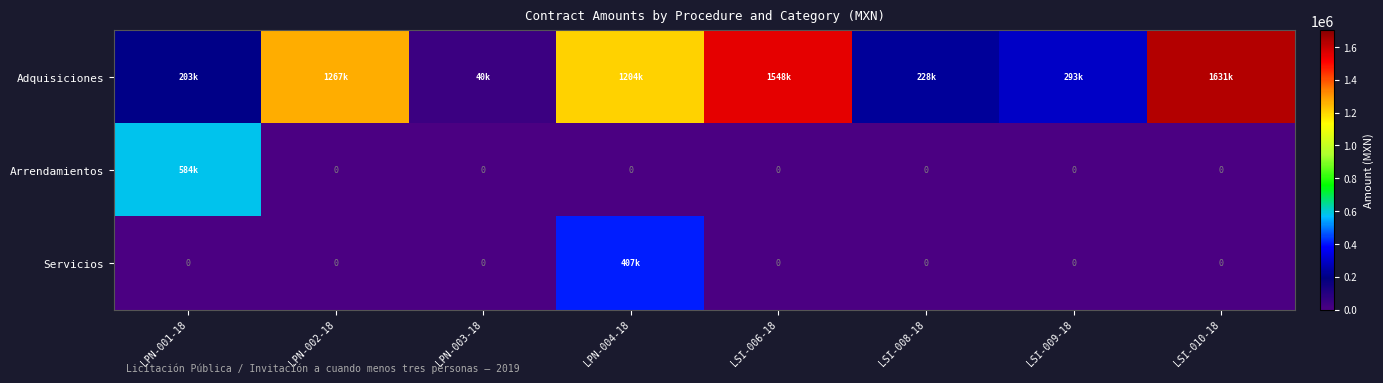

What is the difference between the highest and lowest values at LSI-010-18?

1630840.0